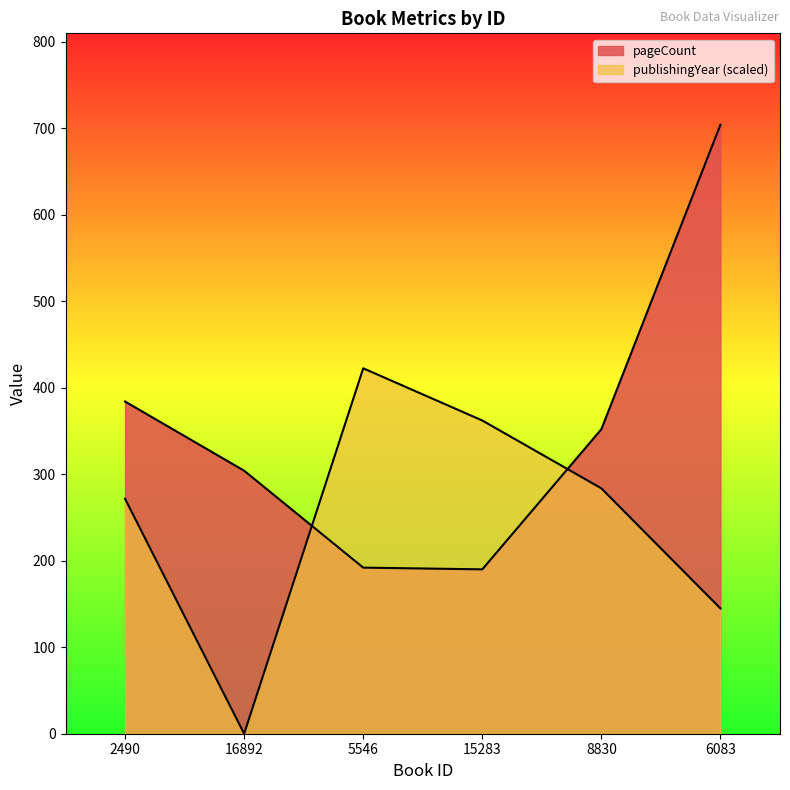

Which series has the largest range (max minus min)?

pageCount